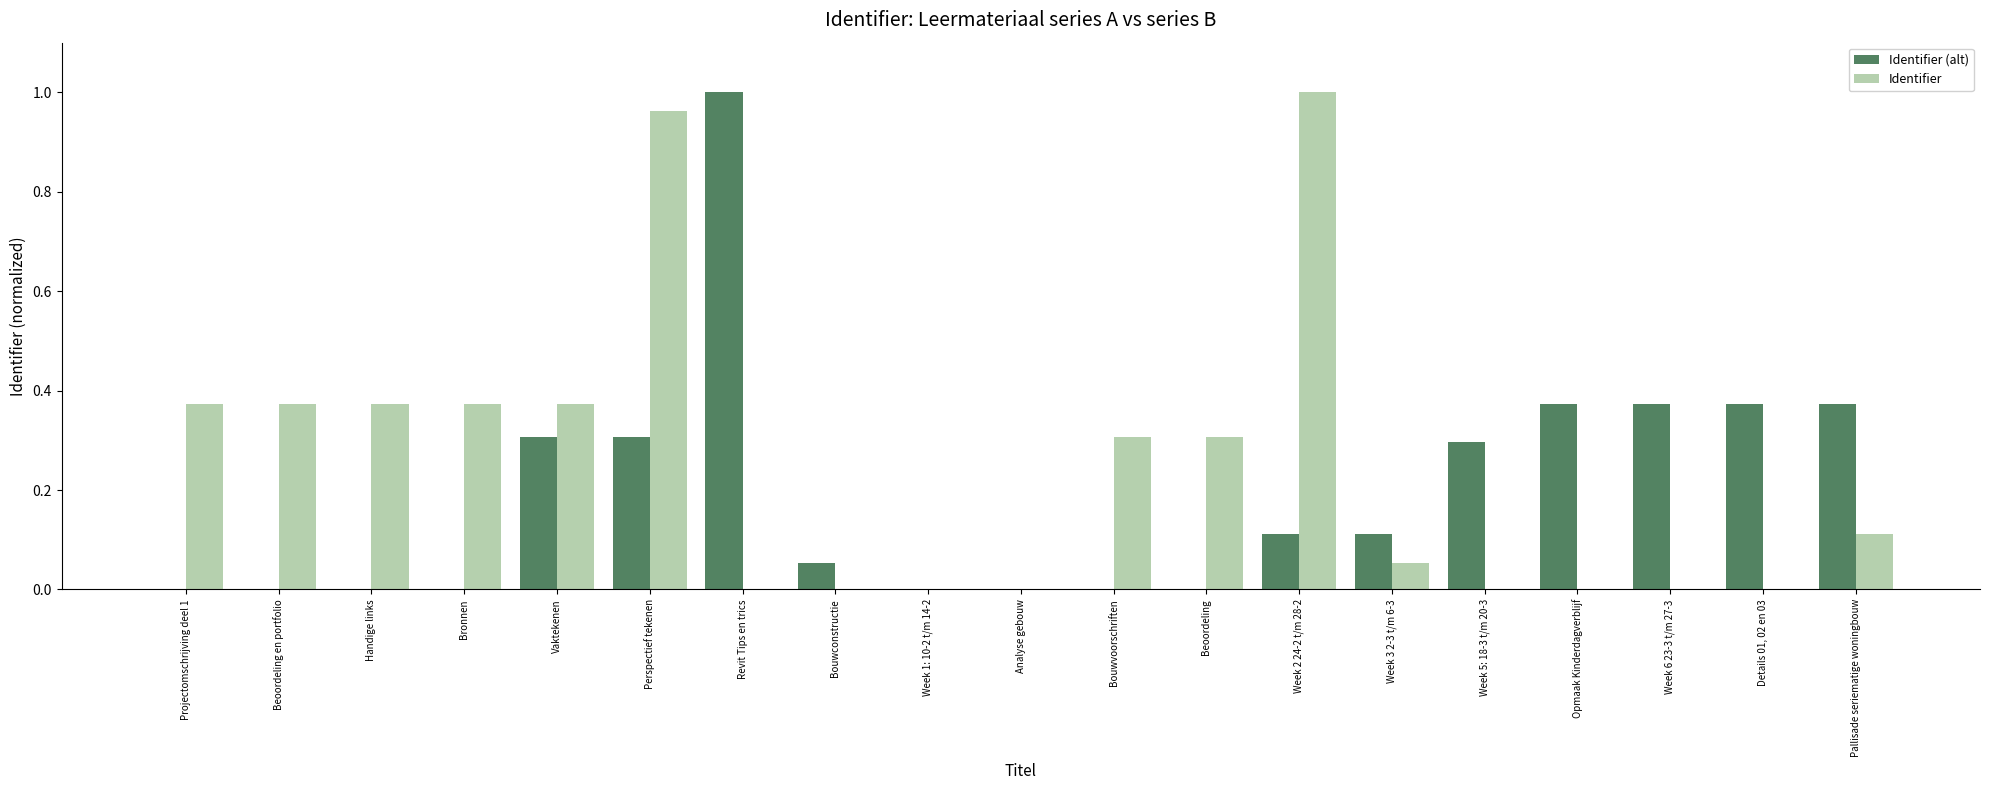

Does the chart contain stacked bars?

No